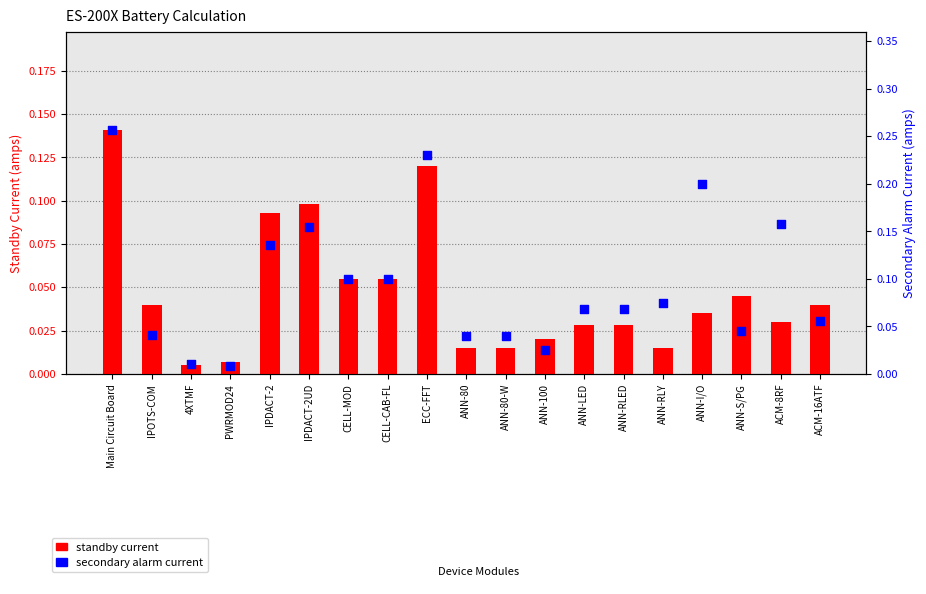

At which category is the sum across all series the highest?

Main Circuit Board